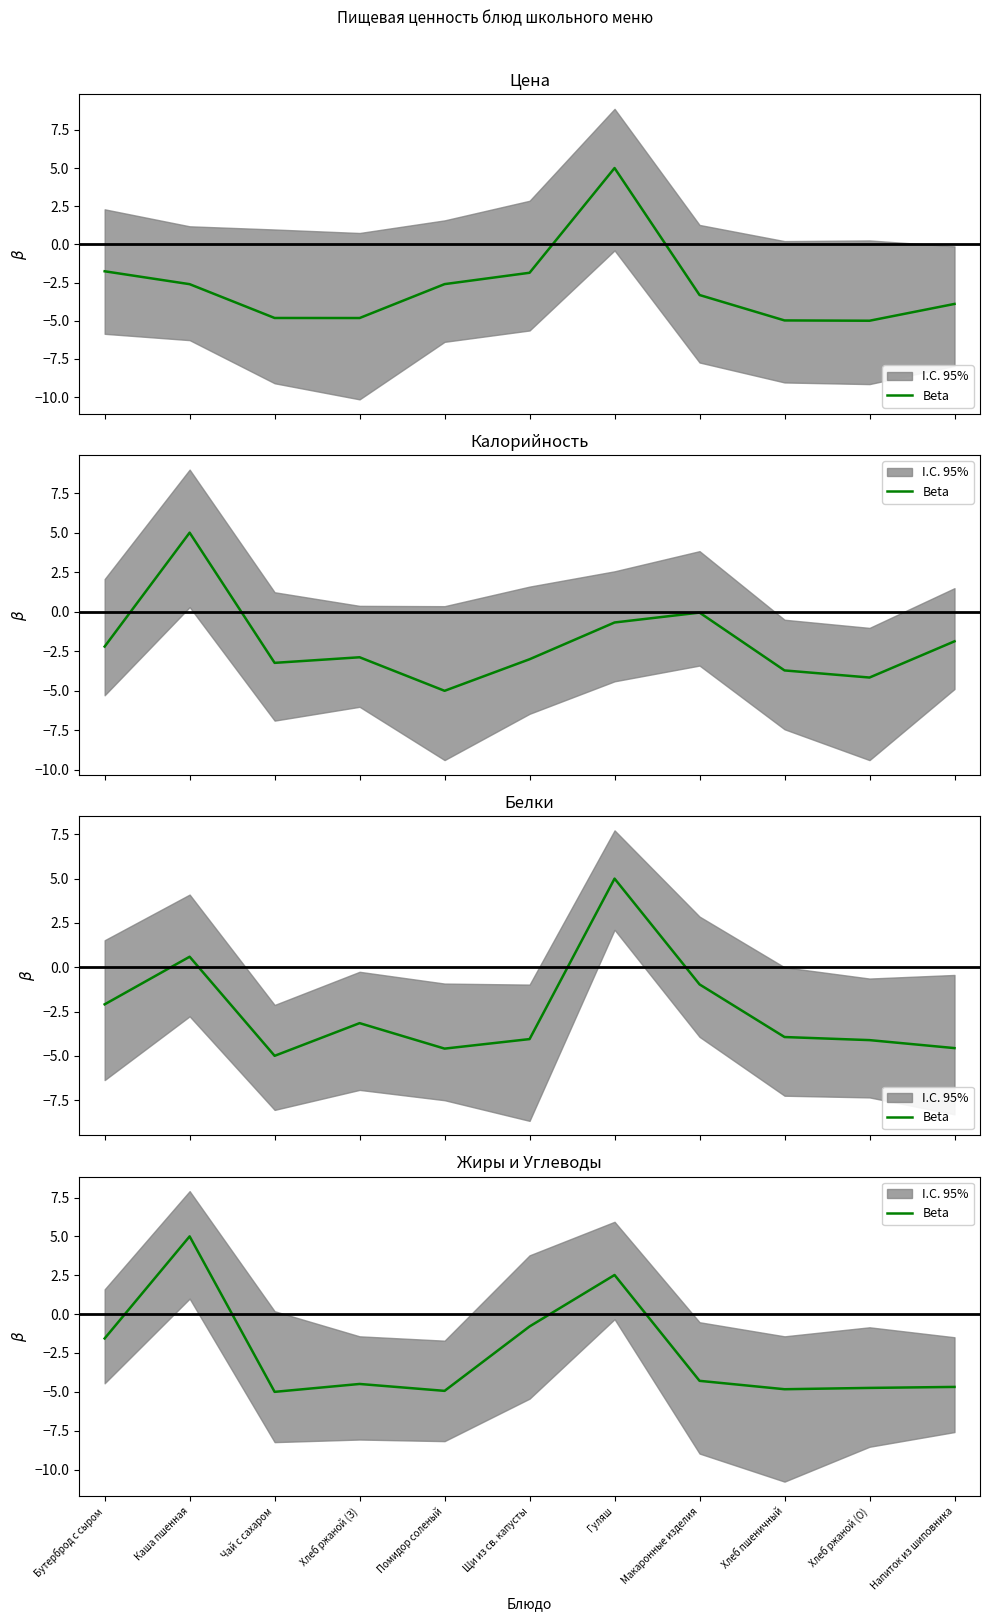

What is the minimum value shown in the chart?

-5.0